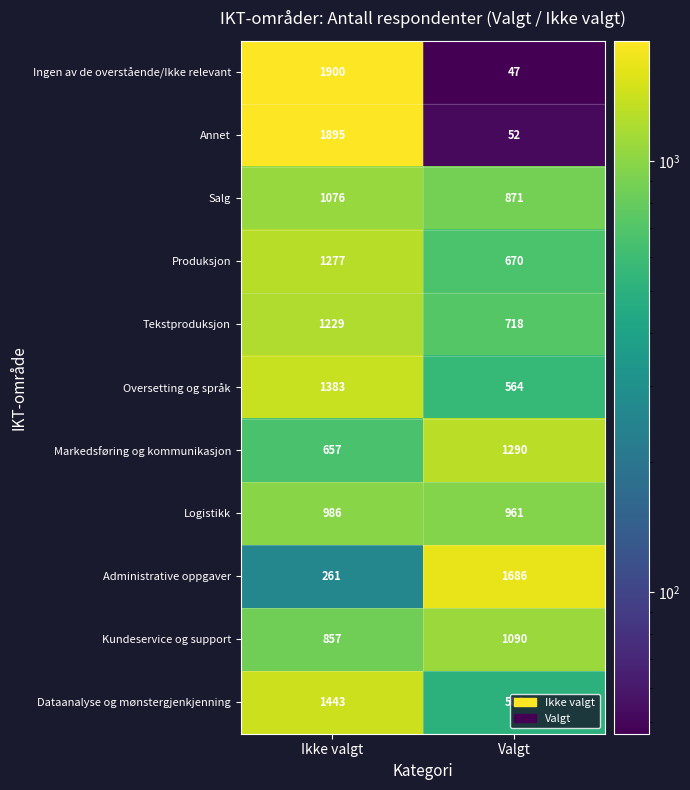

The value of Administrative oppgaver at Ikke valgt is 261. True or false?

True